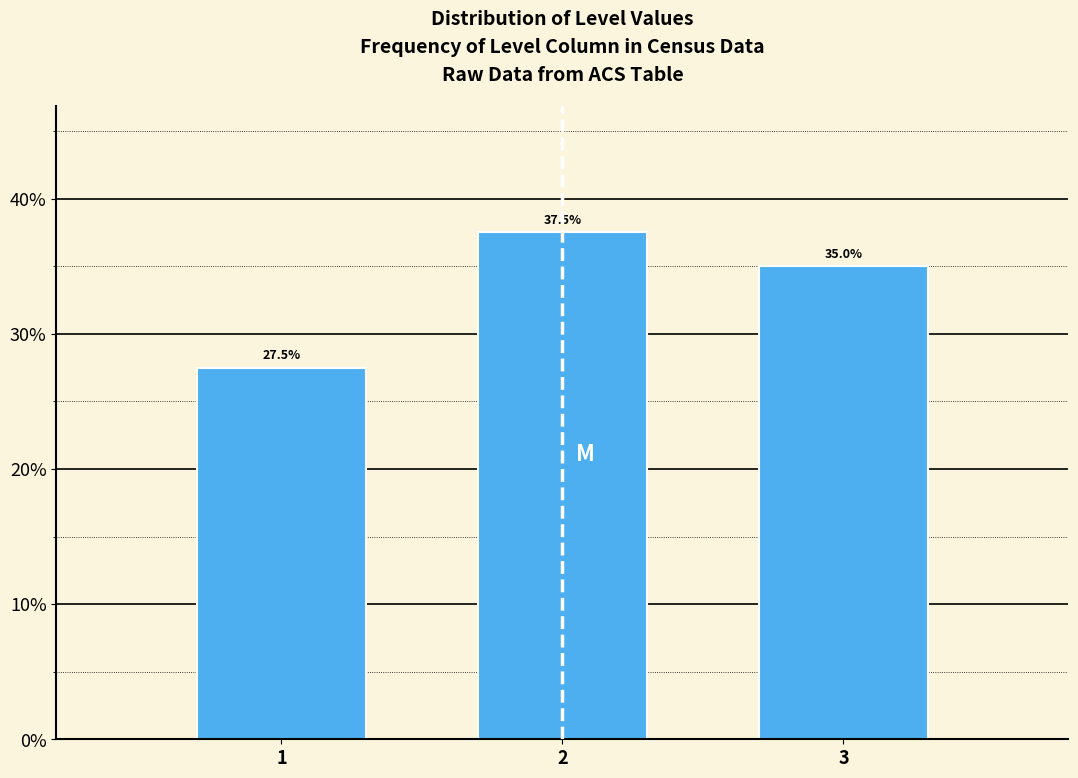

Reading left to right, list all the values displayed in this chart.

1=27.5	2=37.5	3=35.0